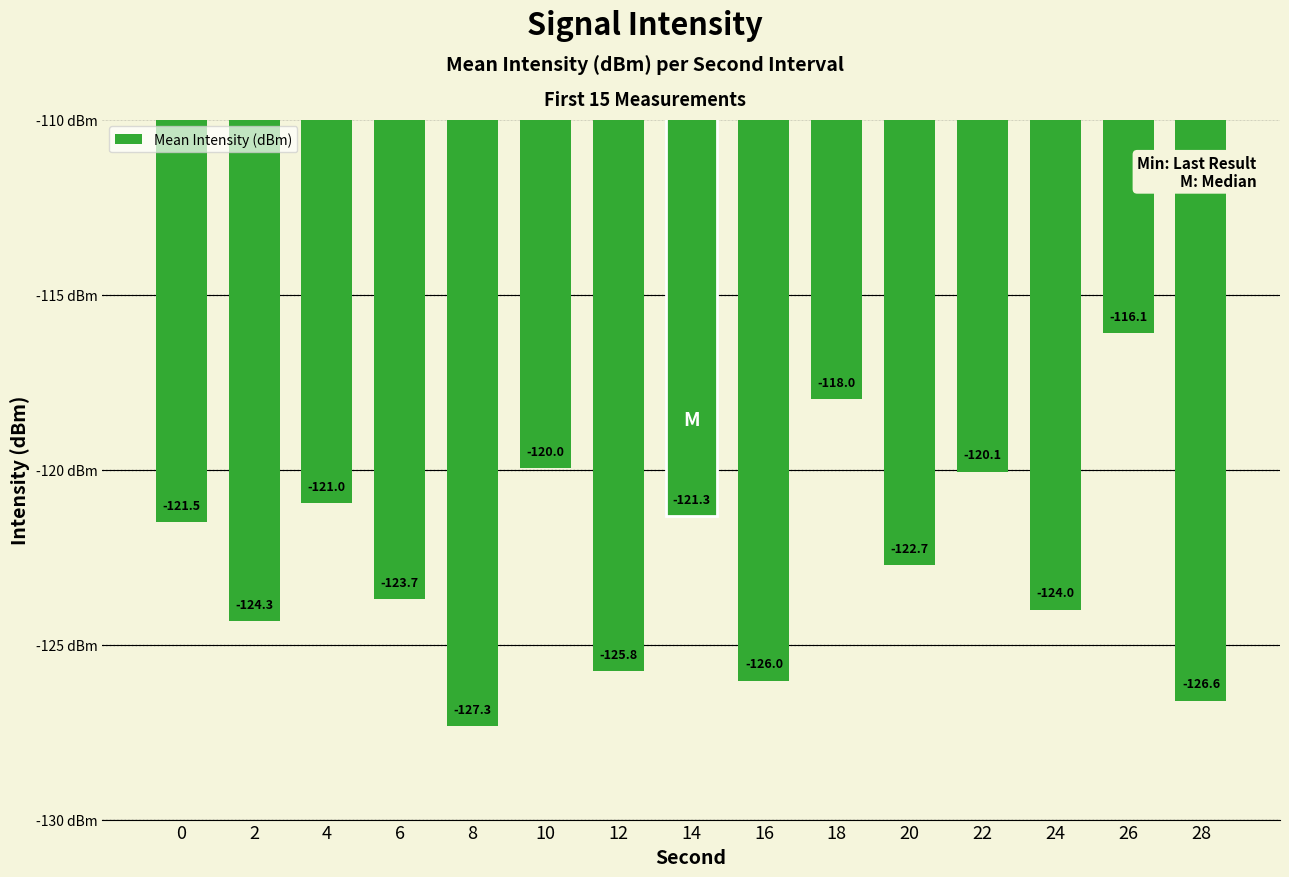

Reading right to left, what are all the values shown in this chart?

-126.6	-116.1	-124.0	-120.1	-122.7	-118.0	-126.0	-121.3	-125.8	-120.0	-127.3	-123.7	-121.0	-124.3	-121.5